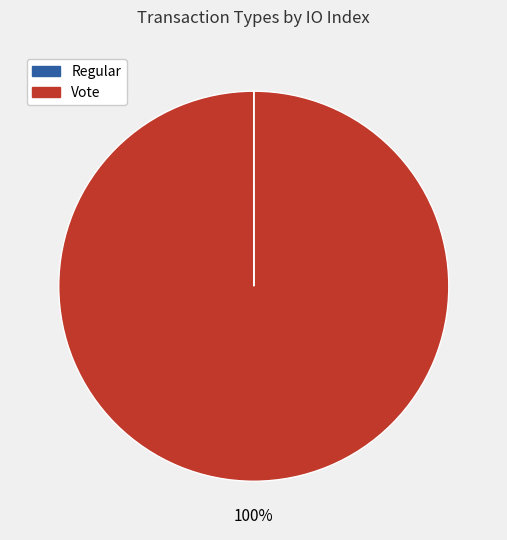

To the nearest percent, what is the average slice percentage?

50%